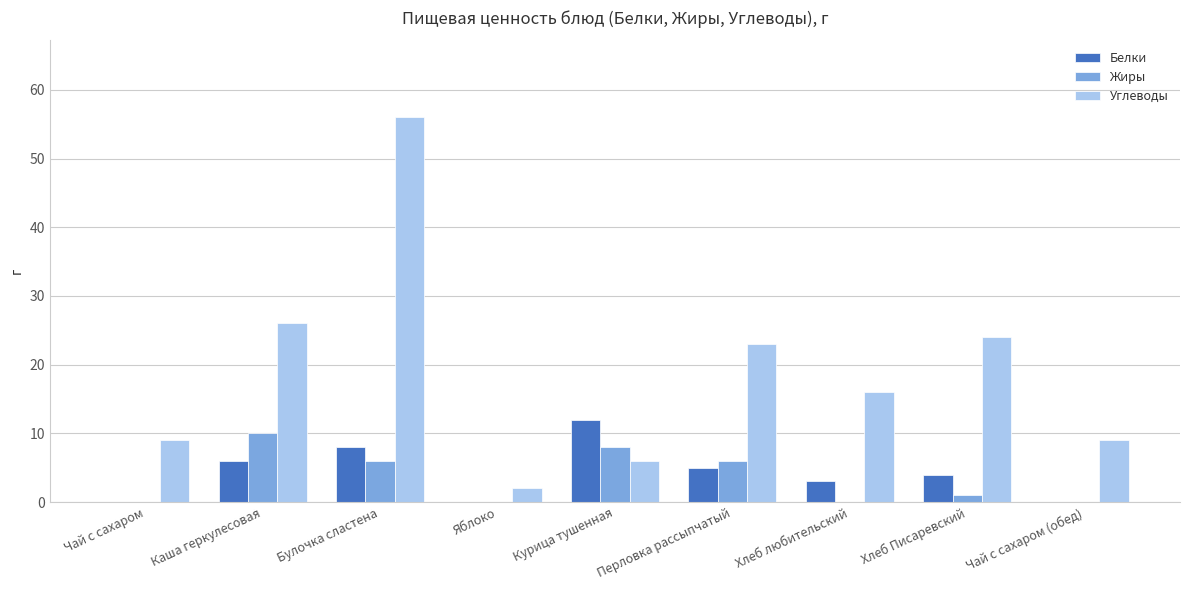

Where does the Углеводы series first go above 16?

Каша геркулесовая